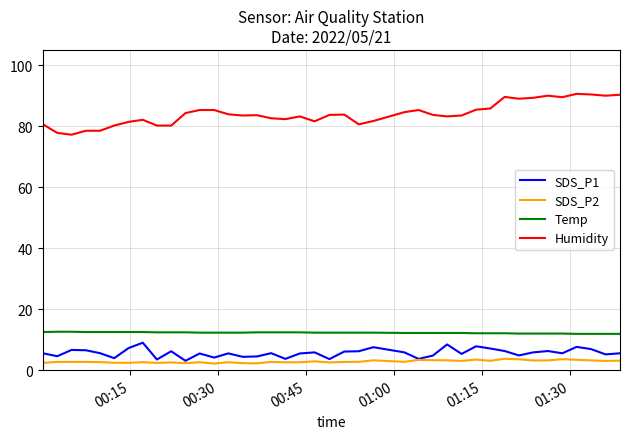

Which series has the largest range (max minus min)?

Humidity